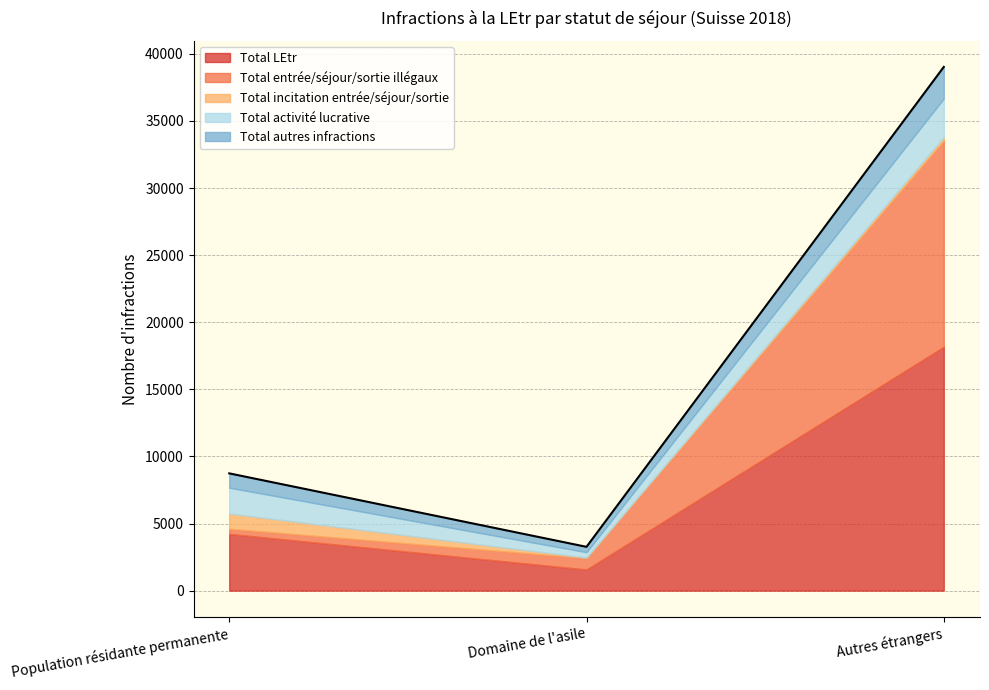

How many series are shown in this chart?

5